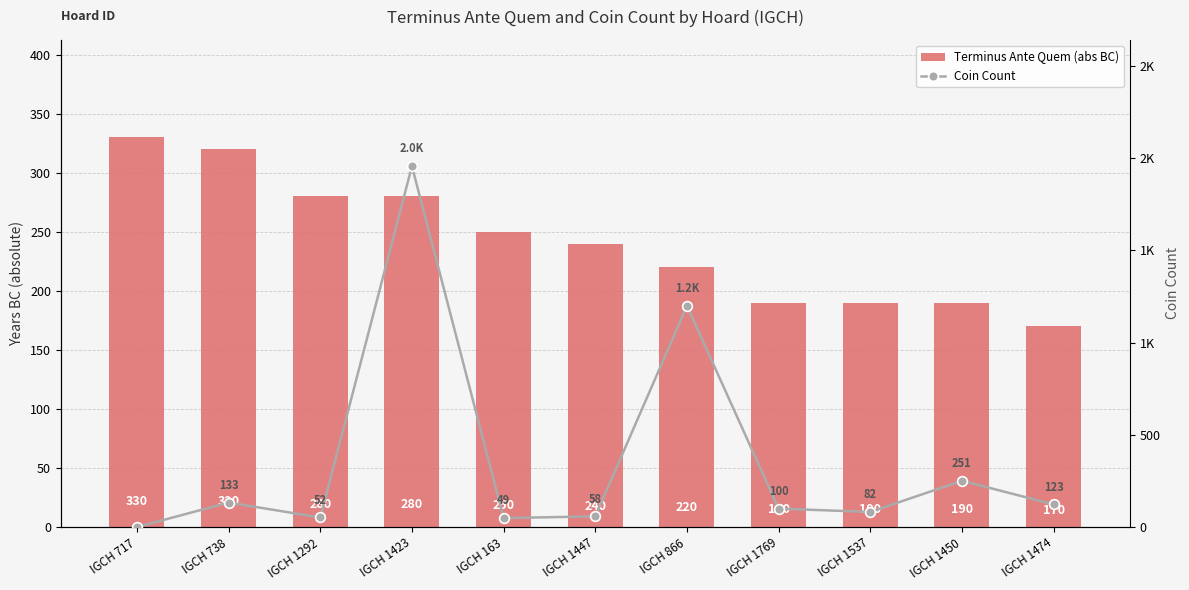

At which category does the chart reach its minimum across all series?

IGCH 717